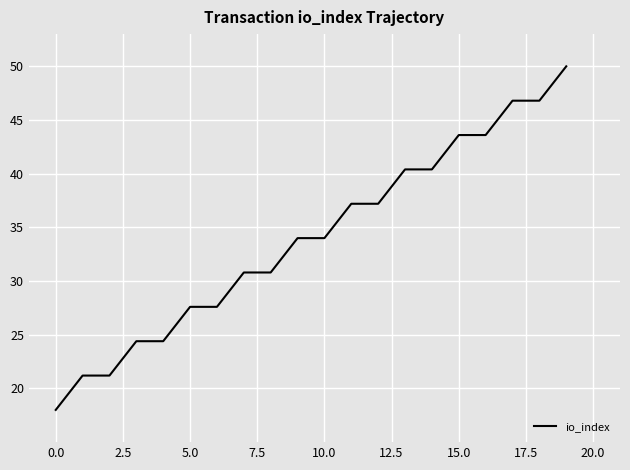

What is the difference between the maximum and minimum values?

32.0